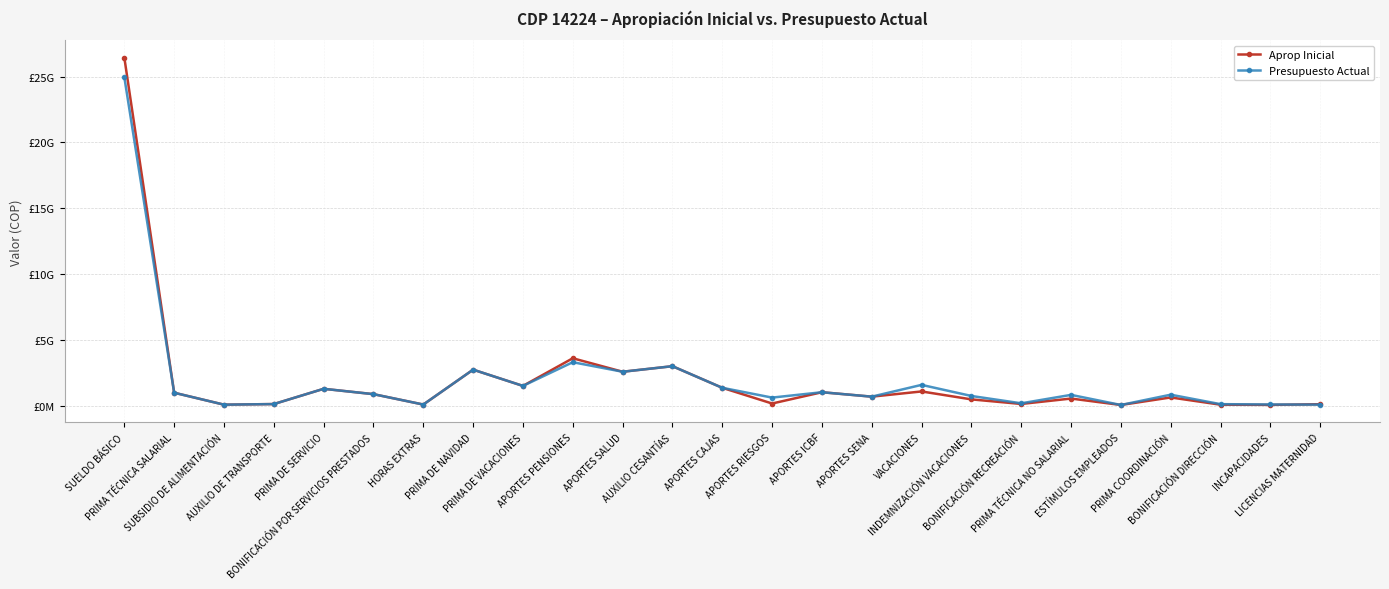

Is the value of Presupuesto Actual at APORTES CAJAS greater than the value of Aprop Inicial at PRIMA COORDINACIÓN?

Yes